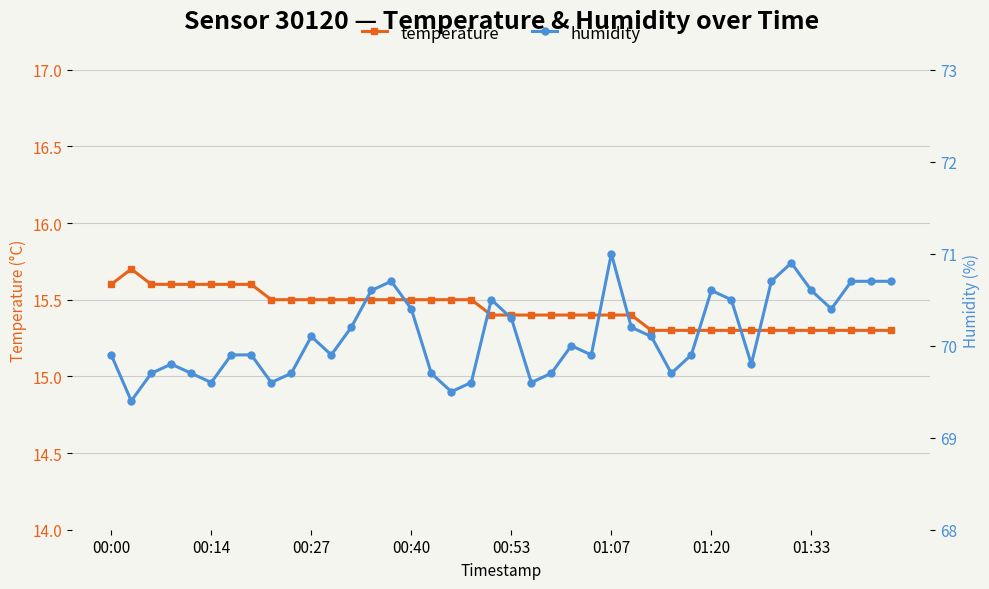

True or false: temperature has more than 0 interior local peaks.

True